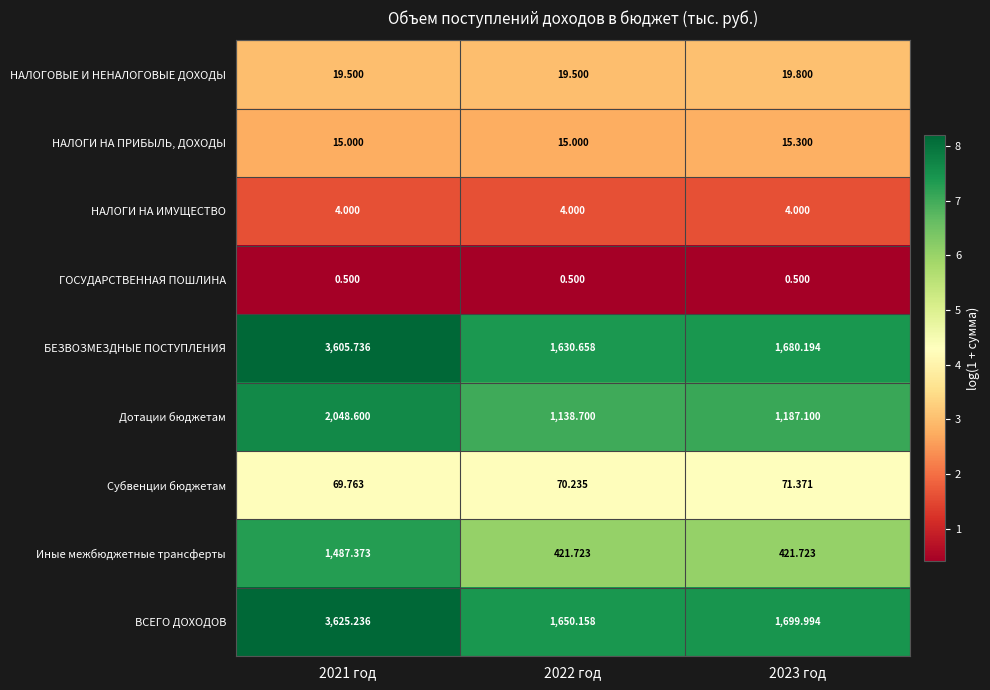

Which series has the largest total across all categories?

ВСЕГО ДОХОДОВ